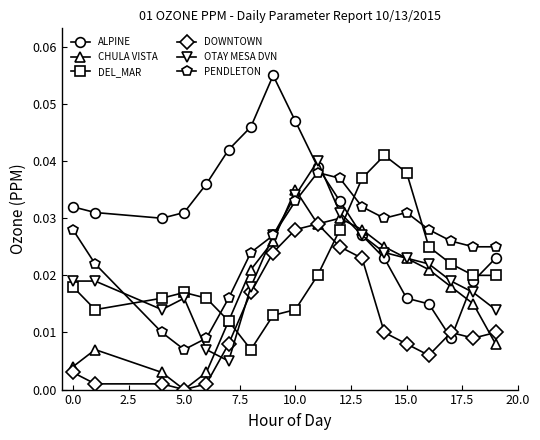

Which series has the widest spread of values?

ALPINE